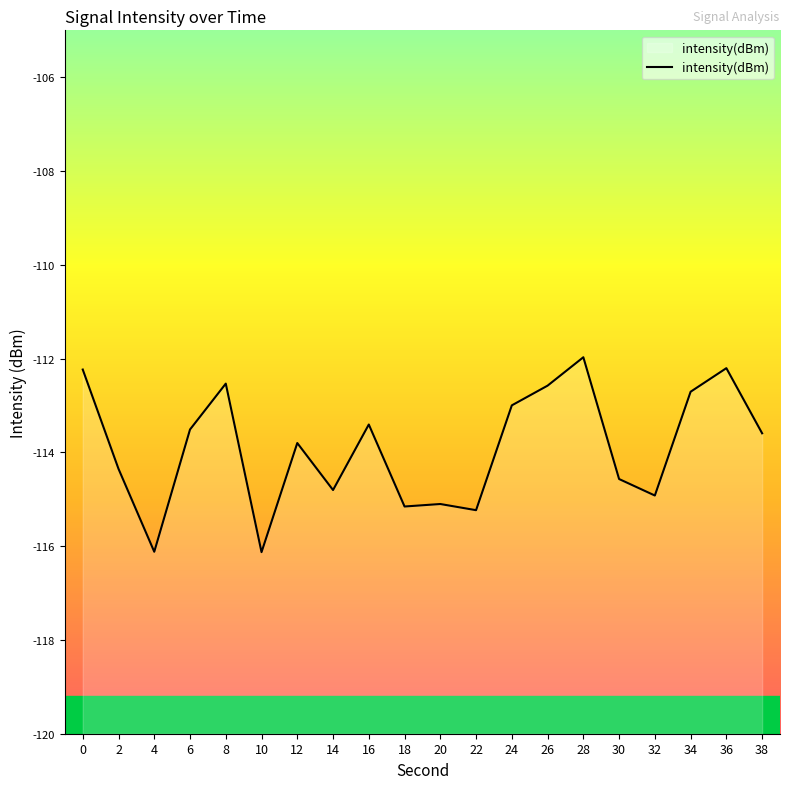

What is the average value?

-113.9